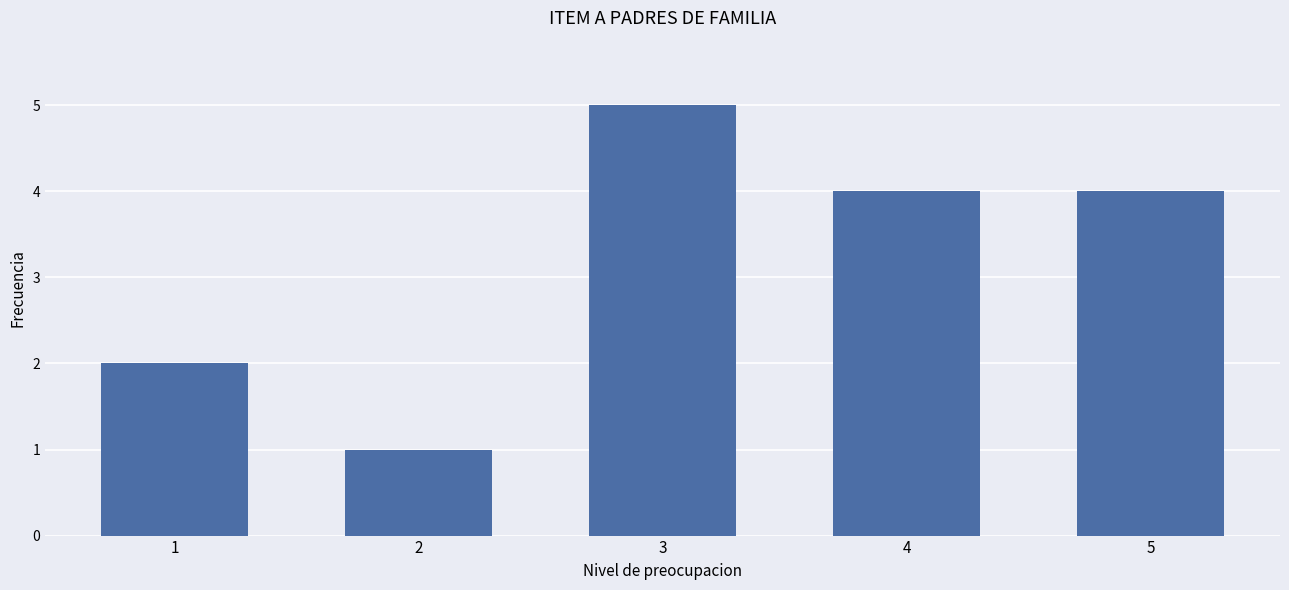

What is the value of the 3rd bar from the left?

5